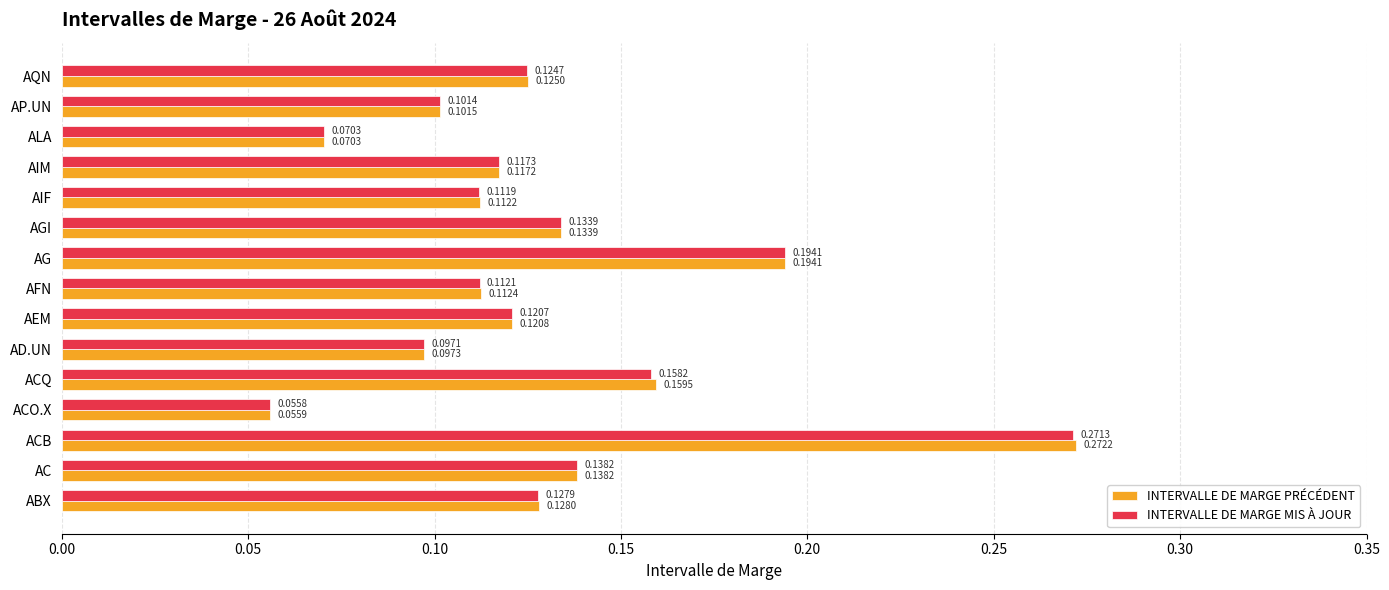

Which label corresponds to the smallest value in the chart?

ACO.X